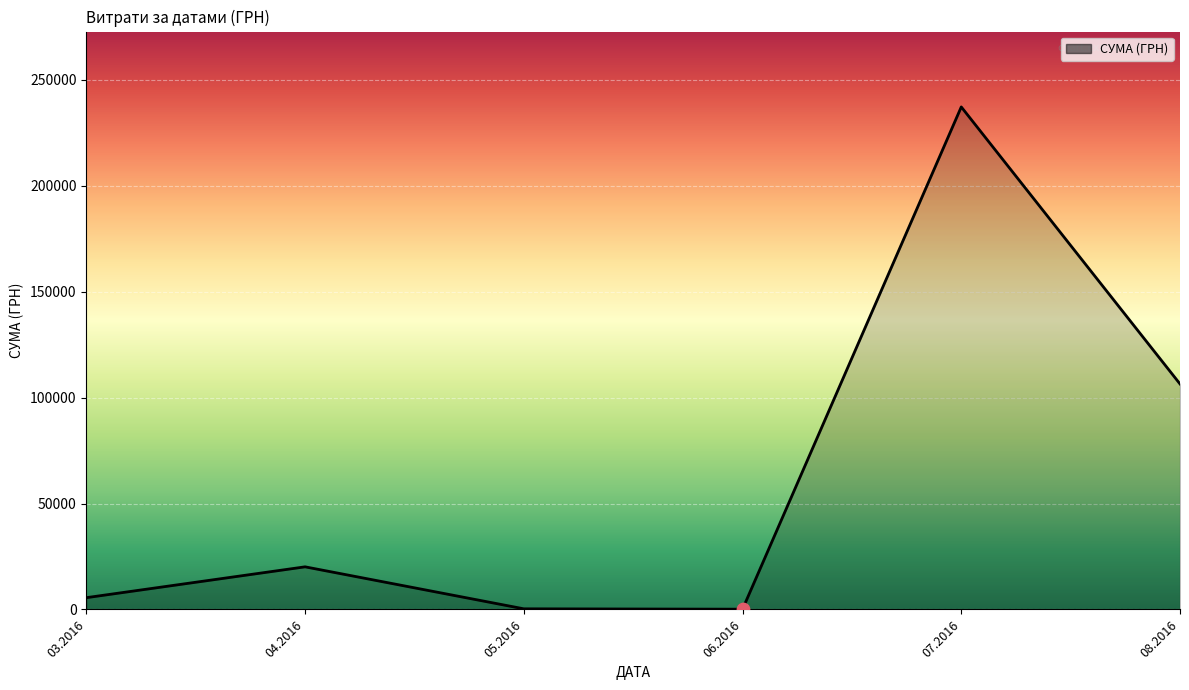

What is the ratio of the value at 08.2016 to the value at 03.2016?

19.2